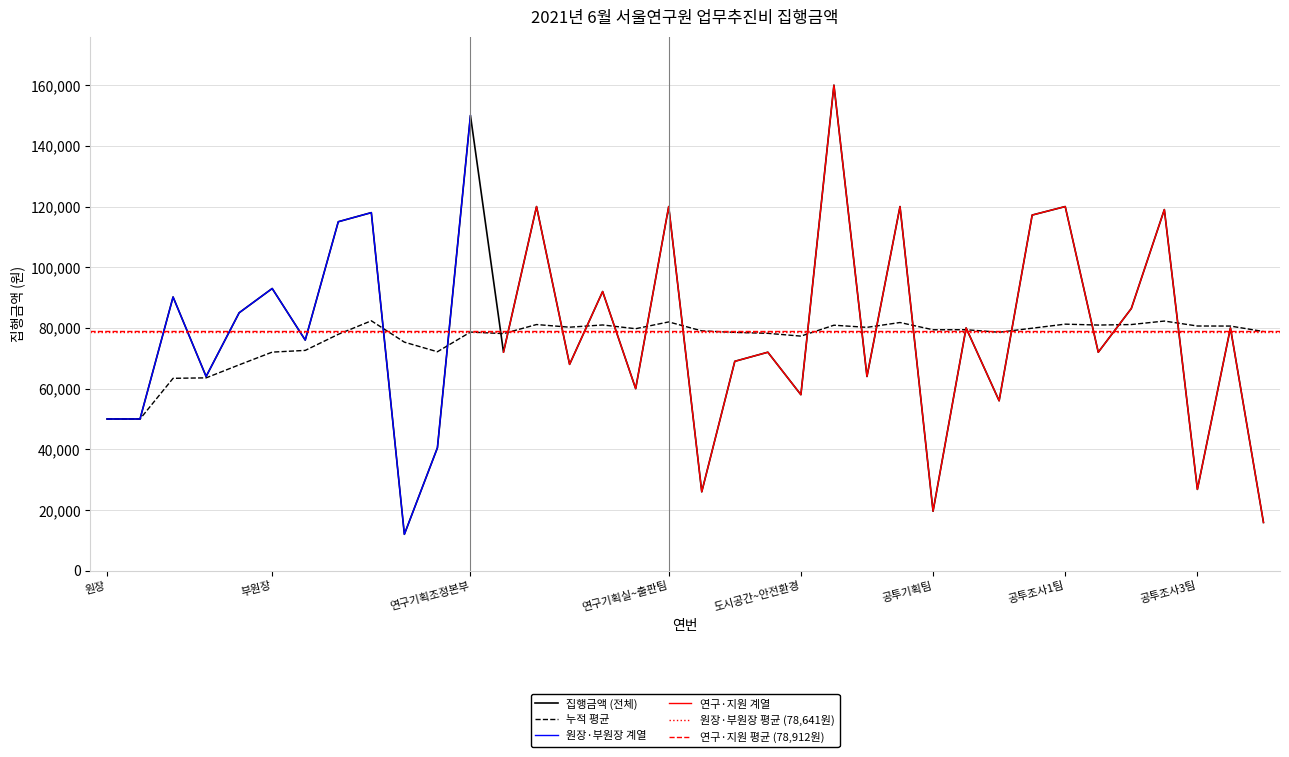

What is the average value?

78822